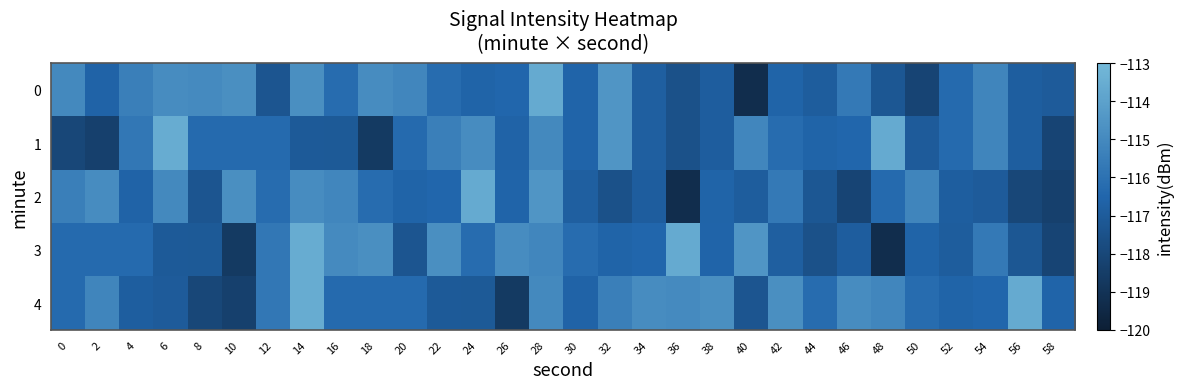

Reading left to right, transcribe all the data shown in this chart.

0: 0=-115.0	2=-116.6	4=-115.4	6=-114.9	8=-114.9	10=-114.8	12=-117.3	14=-114.8	16=-116.2	18=-114.9	20=-115.1	22=-116.2	24=-116.6	26=-116.5	28=-113.6	30=-116.6	32=-114.5	34=-116.8	36=-117.5	38=-116.9	40=-119.3	42=-116.6	44=-116.9	46=-115.7	48=-117.2	50=-118.1	52=-116.3	54=-115.2	56=-116.9	58=-117.0
1: 0=-118.0	2=-118.4	4=-115.8	6=-113.5	8=-116.3	10=-116.3	12=-116.3	14=-117.1	16=-117.1	18=-118.7	20=-116.3	22=-115.4	24=-114.9	26=-116.6	28=-115.0	30=-116.6	32=-114.5	34=-116.8	36=-117.5	38=-116.9	40=-115.1	42=-116.2	44=-116.6	46=-116.5	48=-113.6	50=-117.0	52=-116.3	54=-115.2	56=-116.9	58=-118.1
2: 0=-115.4	2=-114.9	4=-116.6	6=-115.0	8=-117.3	10=-114.8	12=-116.2	14=-114.9	16=-115.1	18=-116.2	20=-116.6	22=-116.5	24=-113.6	26=-116.6	28=-114.5	30=-116.8	32=-117.5	34=-116.9	36=-119.3	38=-116.6	40=-116.9	42=-115.7	44=-117.2	46=-118.1	48=-116.3	50=-115.2	52=-116.9	54=-117.0	56=-118.0	58=-118.4
3: 0=-116.3	2=-116.3	4=-116.3	6=-117.1	8=-117.1	10=-118.7	12=-115.8	14=-113.5	16=-114.9	18=-114.8	20=-117.3	22=-114.8	24=-116.2	26=-114.9	28=-115.1	30=-116.2	32=-116.6	34=-116.5	36=-113.6	38=-116.6	40=-114.5	42=-116.8	44=-117.5	46=-116.9	48=-119.3	50=-116.6	52=-116.9	54=-115.7	56=-117.2	58=-118.1
4: 0=-116.3	2=-115.2	4=-116.9	6=-117.0	8=-118.0	10=-118.4	12=-115.8	14=-113.5	16=-116.3	18=-116.3	20=-116.3	22=-117.1	24=-117.1	26=-118.7	28=-115.0	30=-116.6	32=-115.4	34=-114.9	36=-114.9	38=-114.8	40=-117.3	42=-114.8	44=-116.2	46=-114.9	48=-115.1	50=-116.2	52=-116.6	54=-116.5	56=-113.6	58=-116.6